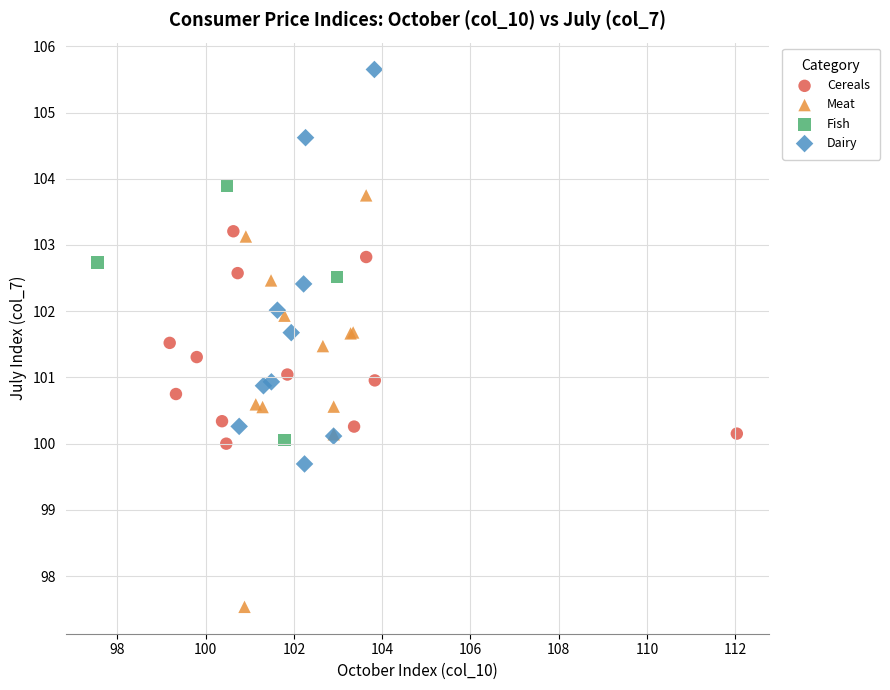

Which series reaches the minimum Y coordinate?

Meat